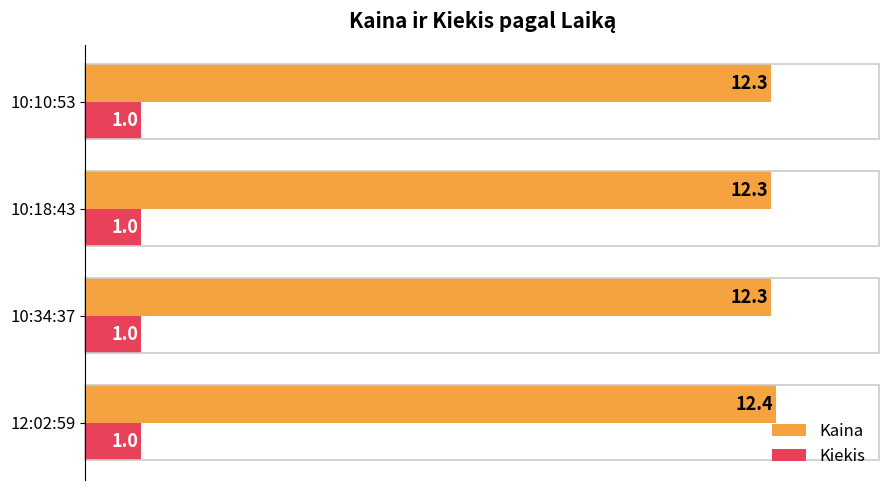

What is the minimum value for Kaina?

12.3